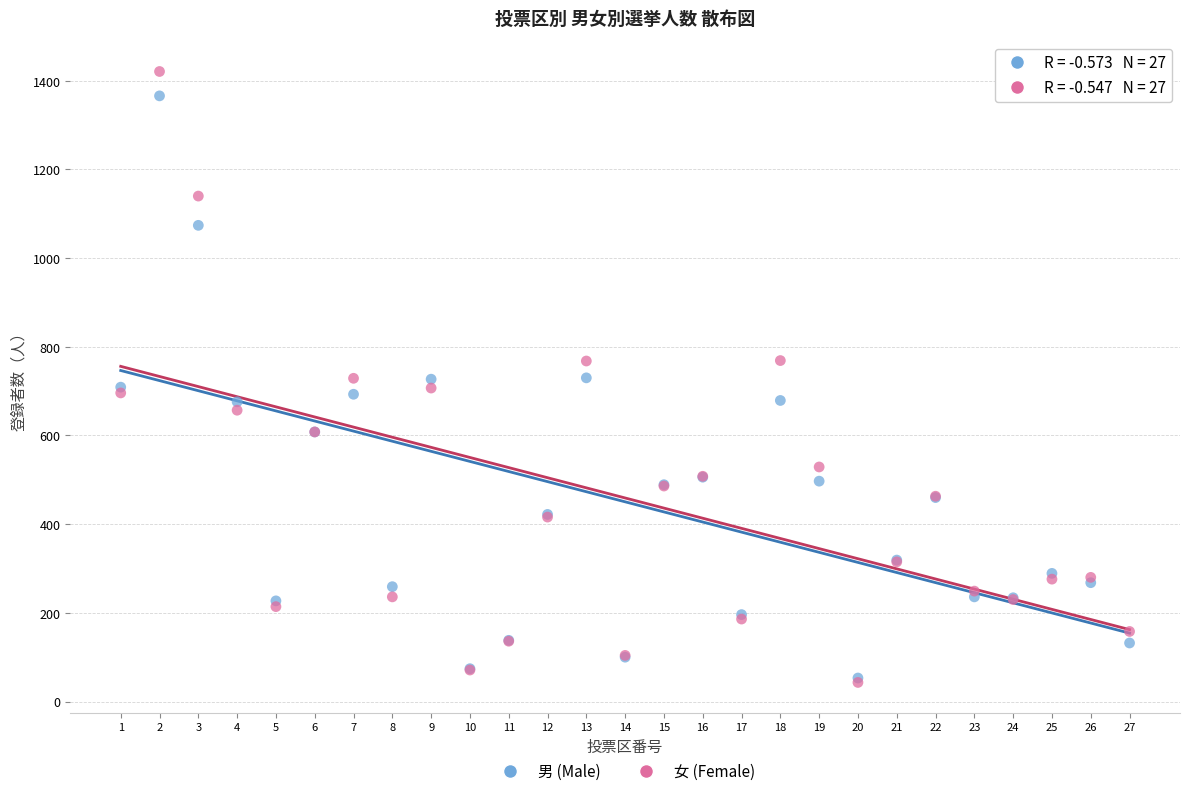

Which series contains the highest Y value?

女 (Female)